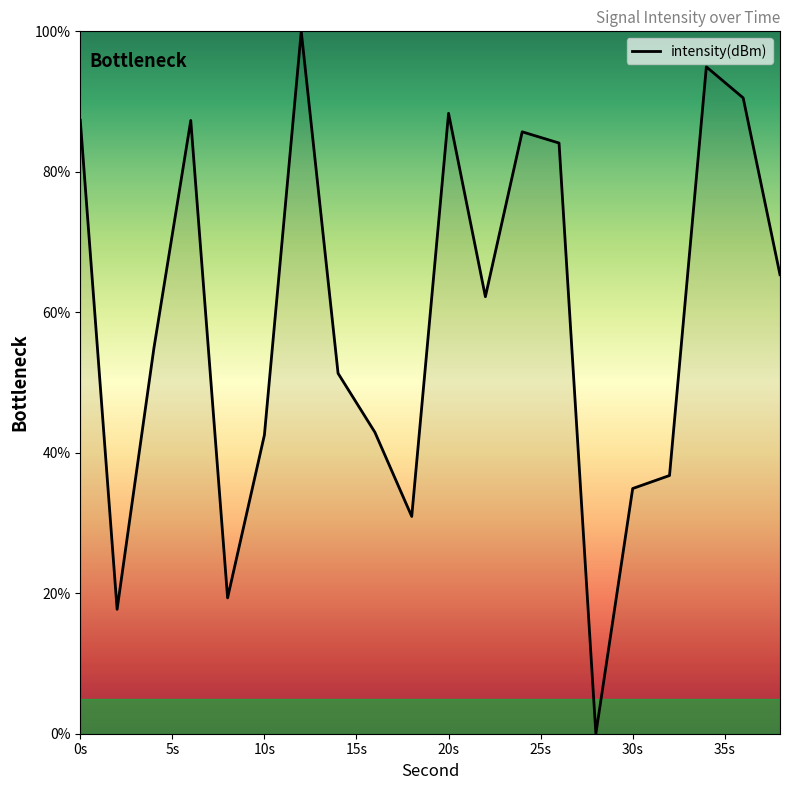

What is the maximum value shown in the chart?

100.0